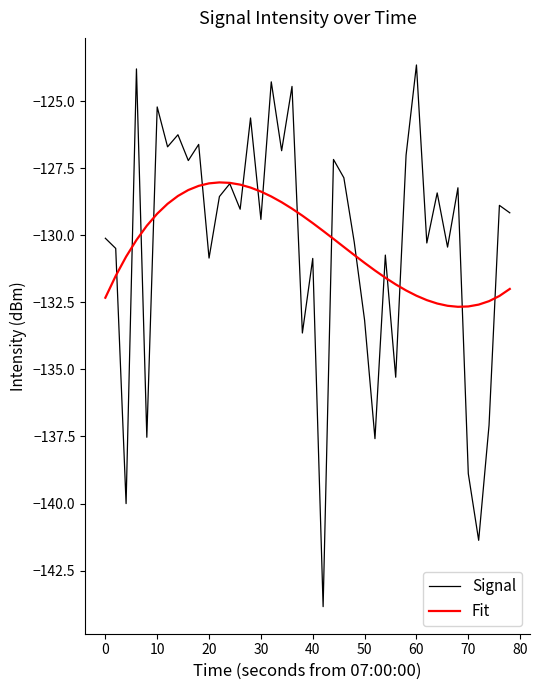

What is the difference between the second highest and minimum values in the Signal series?

20.1